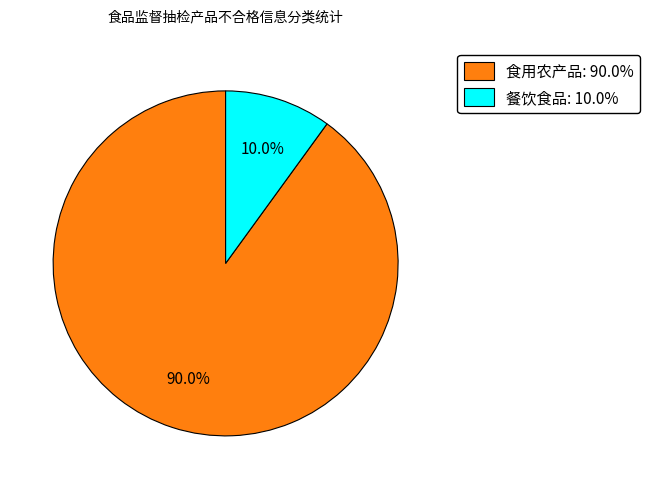

True or false: 餐饮食品 accounts for 4% of the total.

False